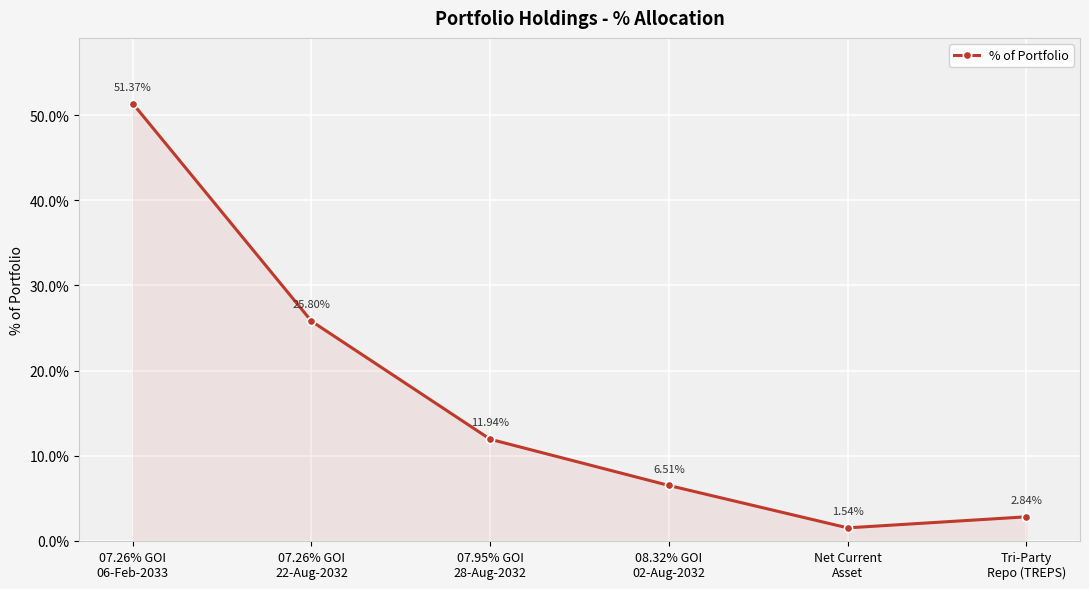

How many data points are less than 11?

3